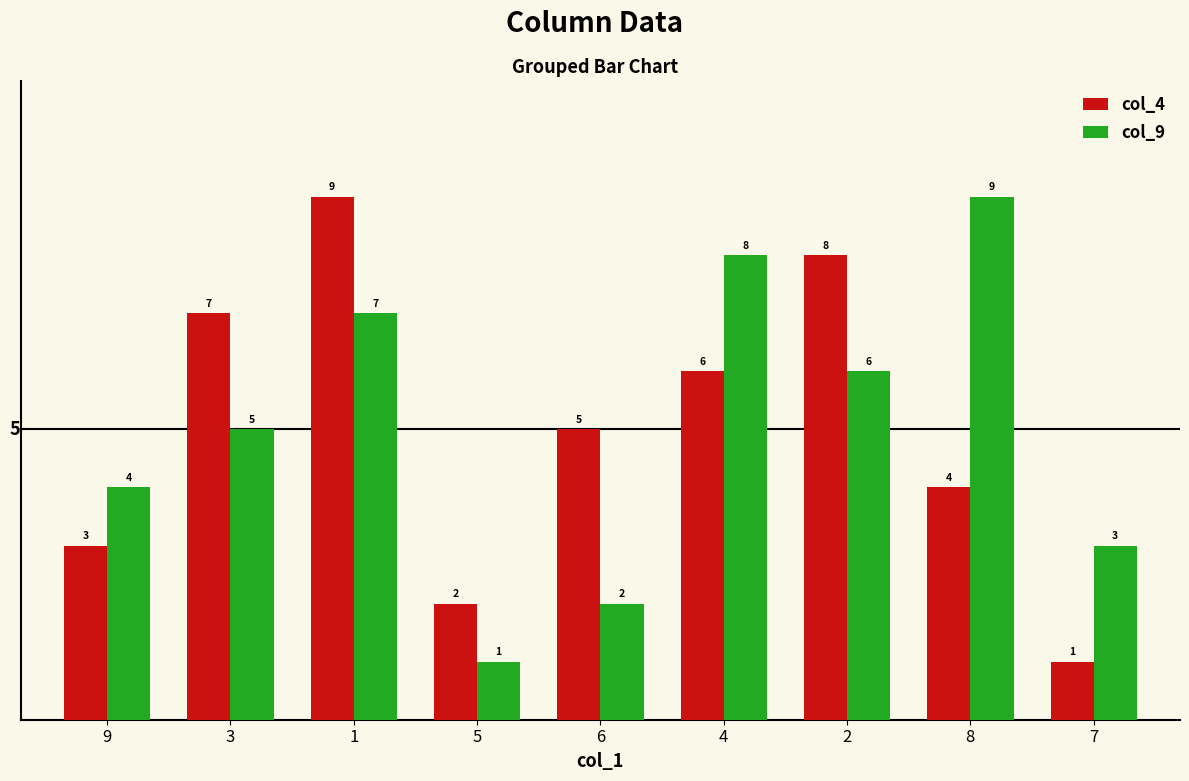

What is the label of the 8th bar from the left?

8